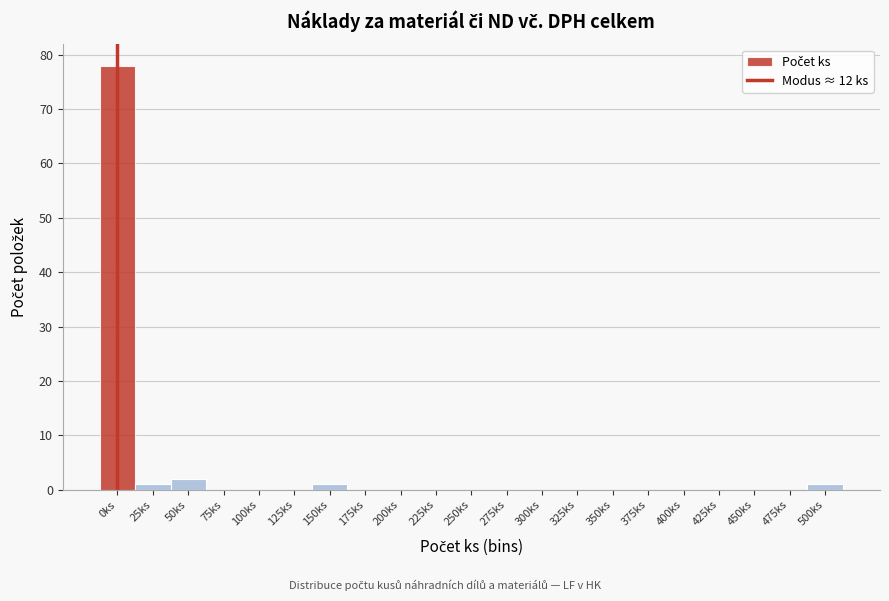

Reading left to right, transcribe all the data shown in this chart.

0ks=78	25ks=1	50ks=2	75ks=0	100ks=0	125ks=0	150ks=1	175ks=0	200ks=0	225ks=0	250ks=0	275ks=0	300ks=0	325ks=0	350ks=0	375ks=0	400ks=0	425ks=0	450ks=0	475ks=0	500ks=1